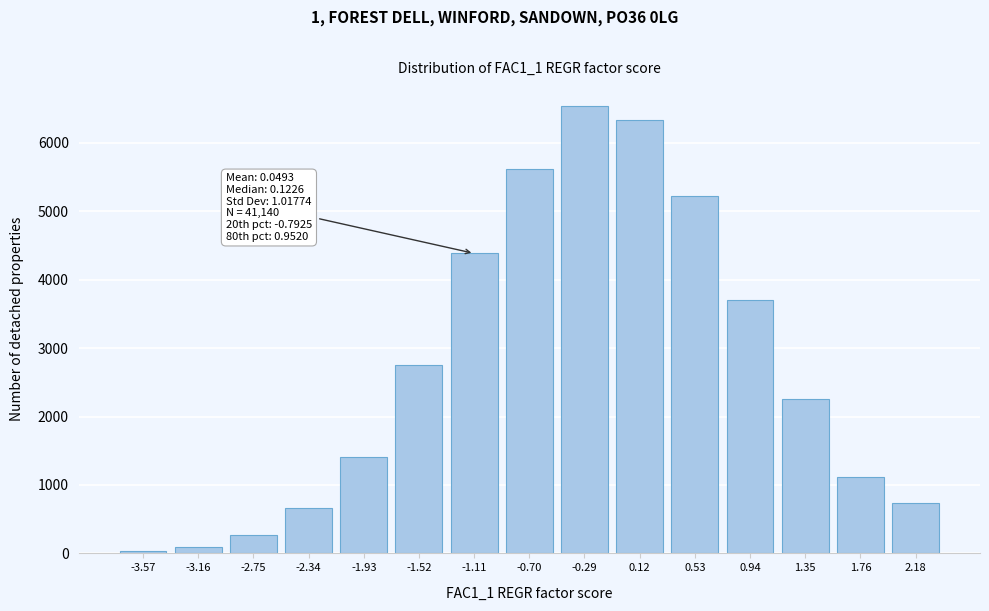

Reading right to left, list all the values displayed in this chart.

740	1119	2249	3705	5224	6329	6531	5620	4384	2759	1407	667	267	100	39